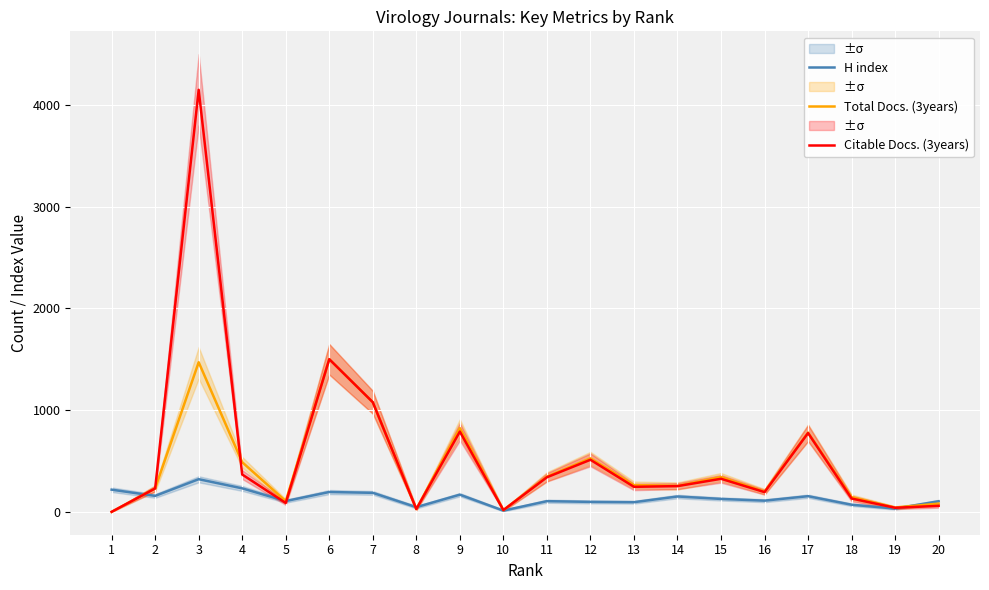

What are all the series names shown in the legend?

H index, Total Docs. (3years), Citable Docs. (3years)